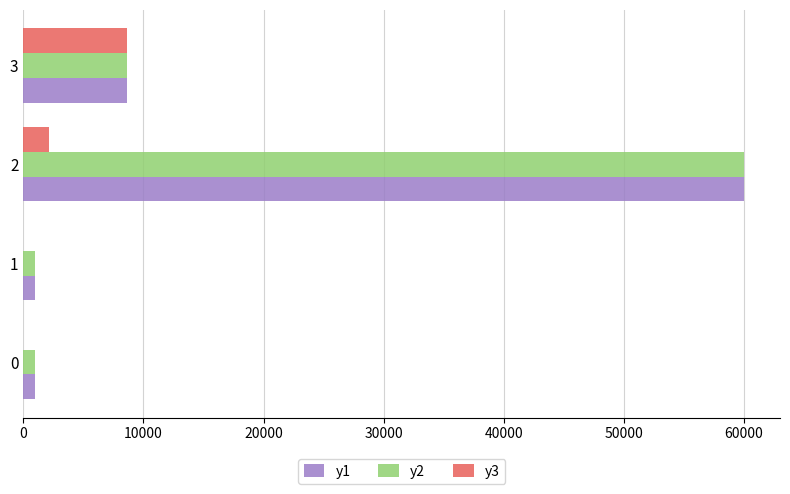

What are all the series names shown in the legend?

y1, y2, y3